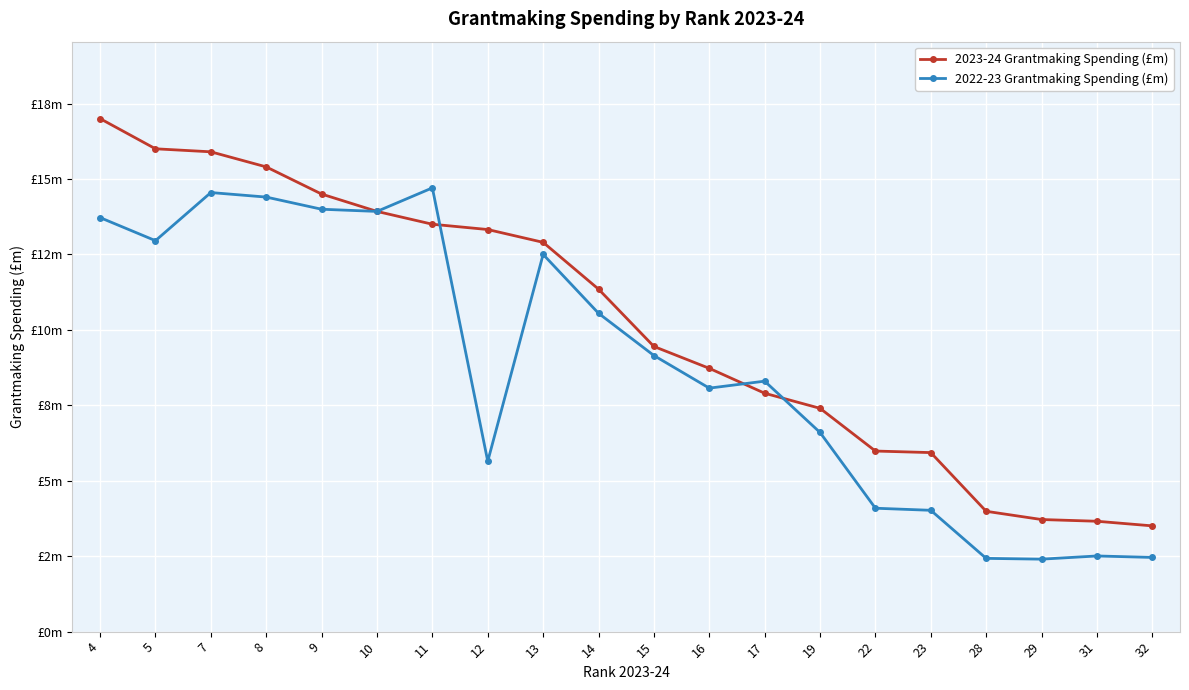

What is the maximum value shown in the chart?

17.0